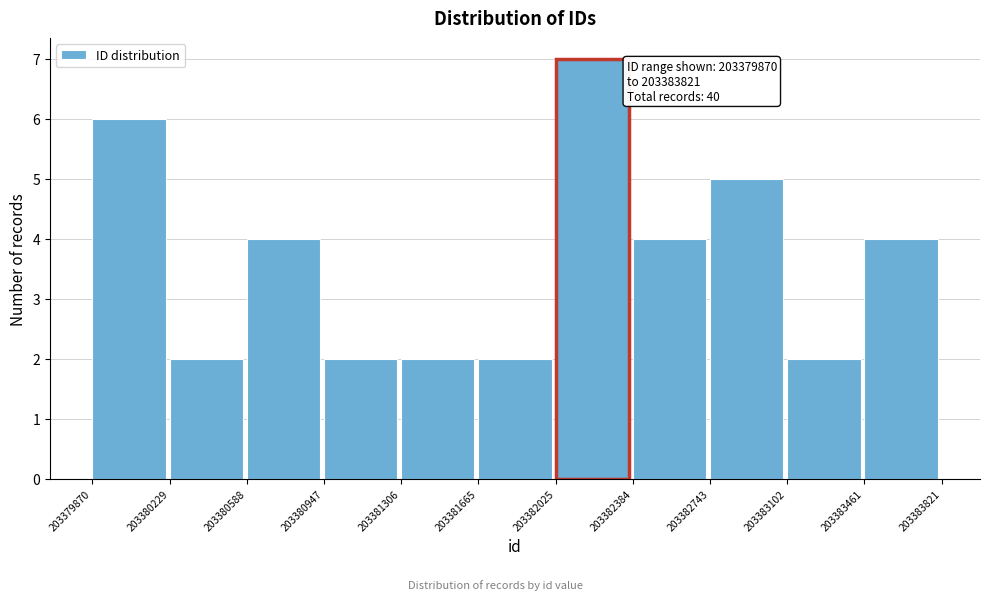

Which range on the x-axis has the tallest bar?

203382025 to 203382384